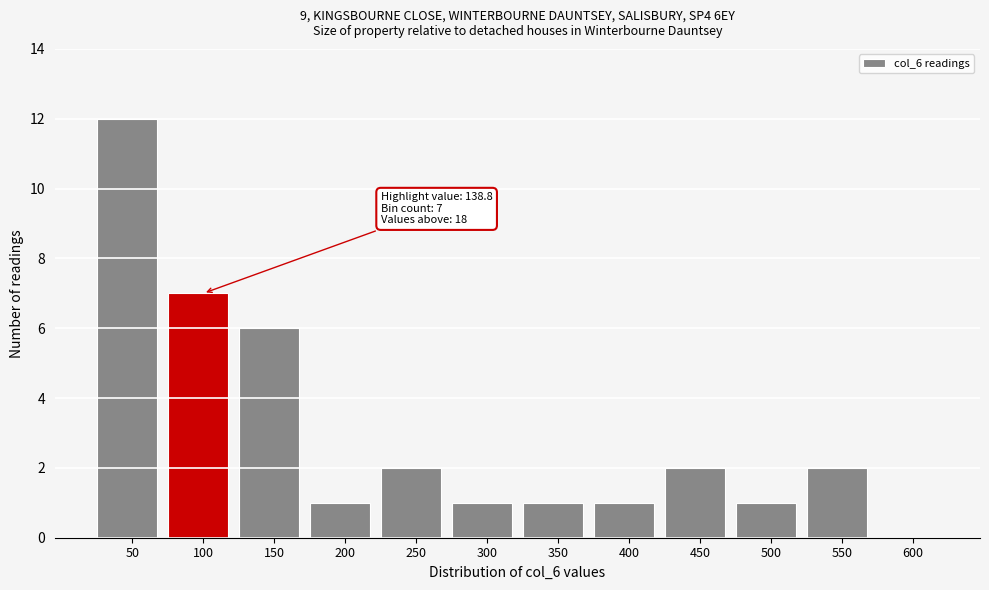

Reading right to left, transcribe all the data shown in this chart.

600=0	550=2	500=1	450=2	400=1	350=1	300=1	250=2	200=1	150=6	100=7	50=12